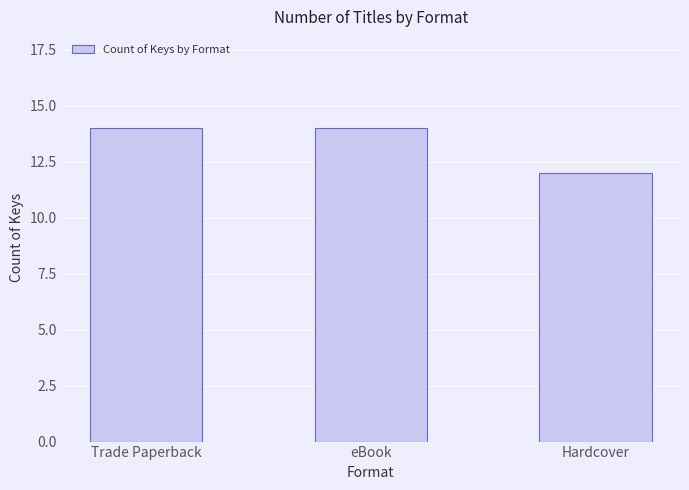

How many data points does each series have?

3